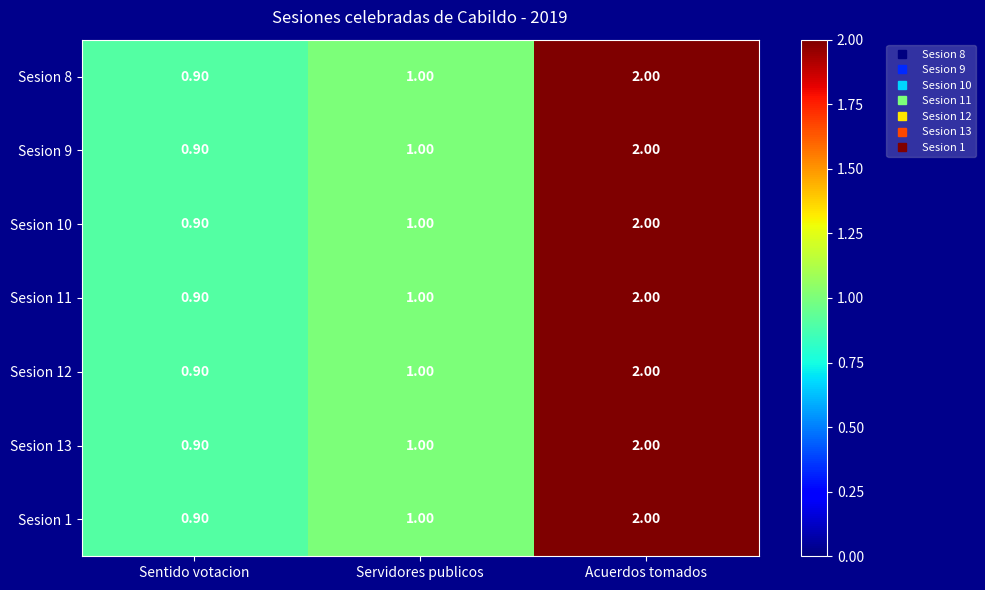

What is the minimum value shown in the chart?

0.9